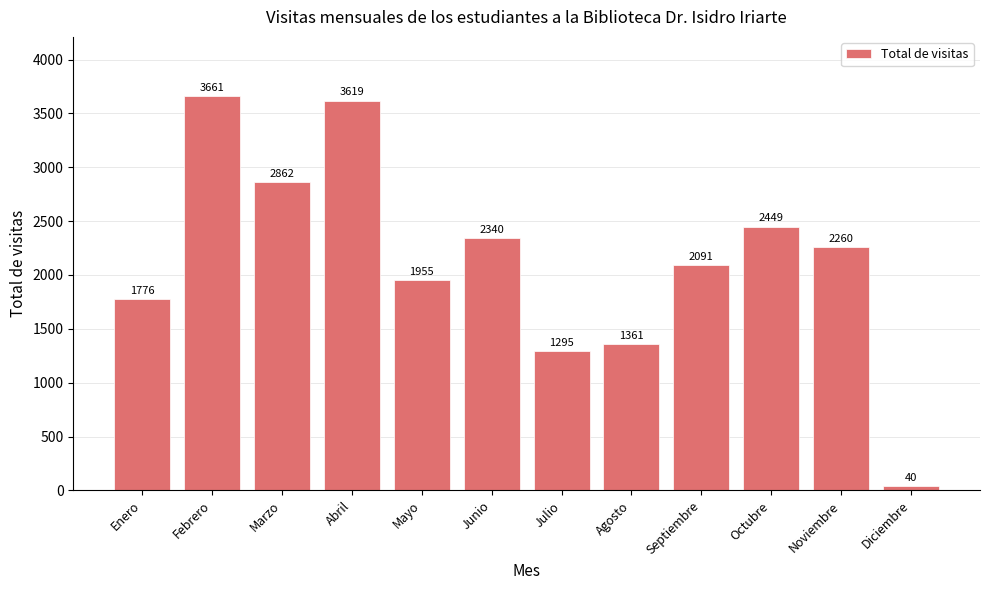

Are the bars horizontal?

No